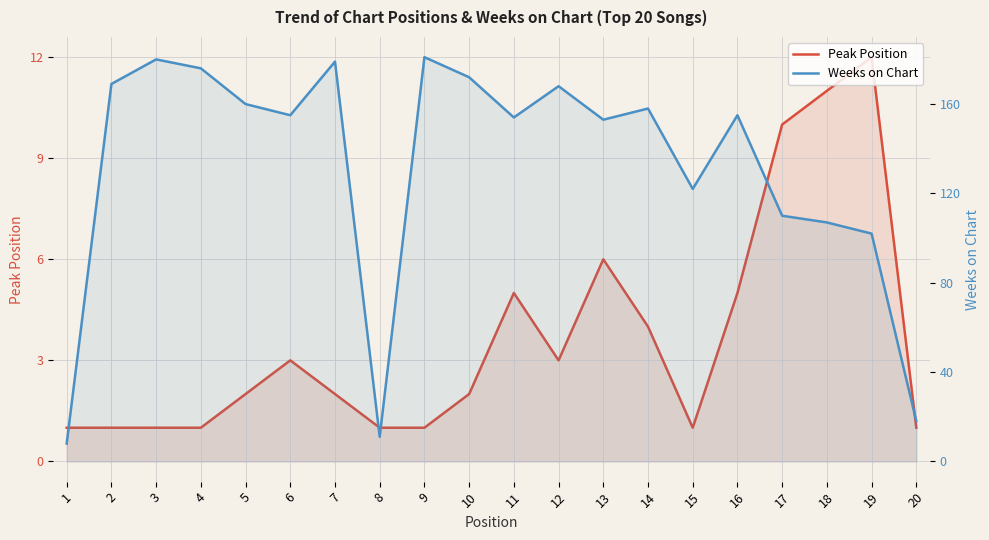

Reading left to right, transcribe all the data shown in this chart.

Peak Position: 1	1	1	1	2	3	2	1	1	2	5	3	6	4	1	5	10	11	12	1
Weeks on Chart: 8	169	180	176	160	155	179	11	181	172	154	168	153	158	122	155	110	107	102	18